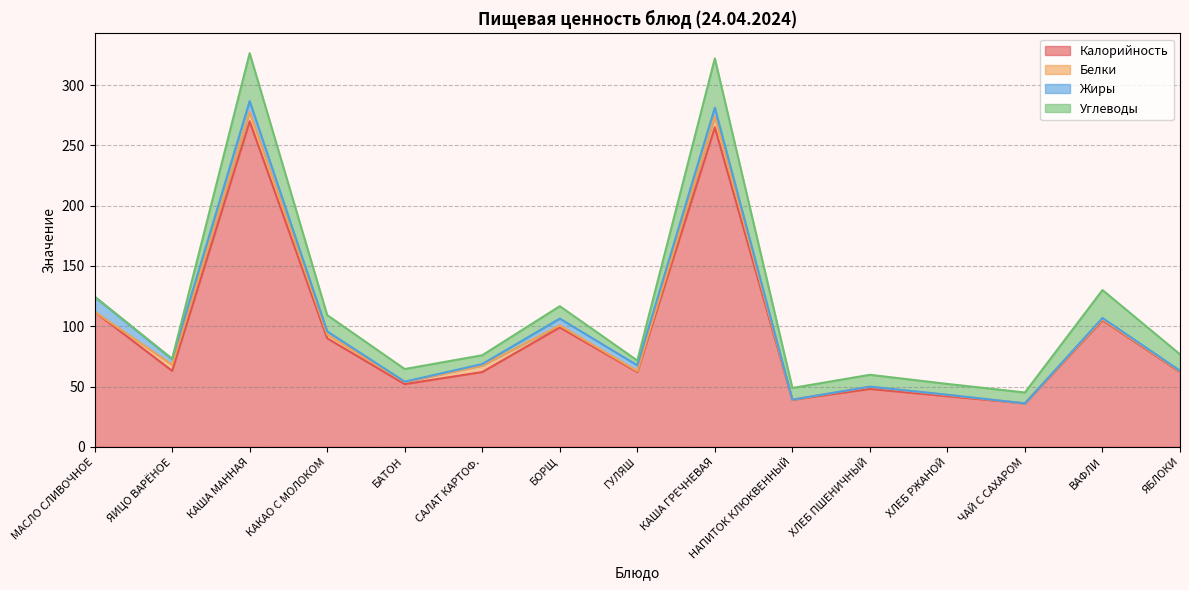

Is the value of Белки at САЛАТ КАРТОФ. greater than the value of Углеводы at БОРЩ?

No